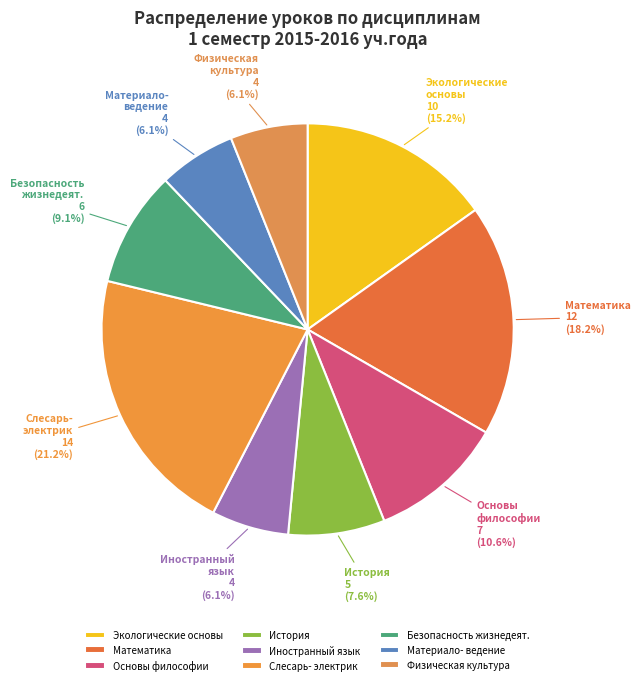

Which slice is the largest?

Слесарь- электрик